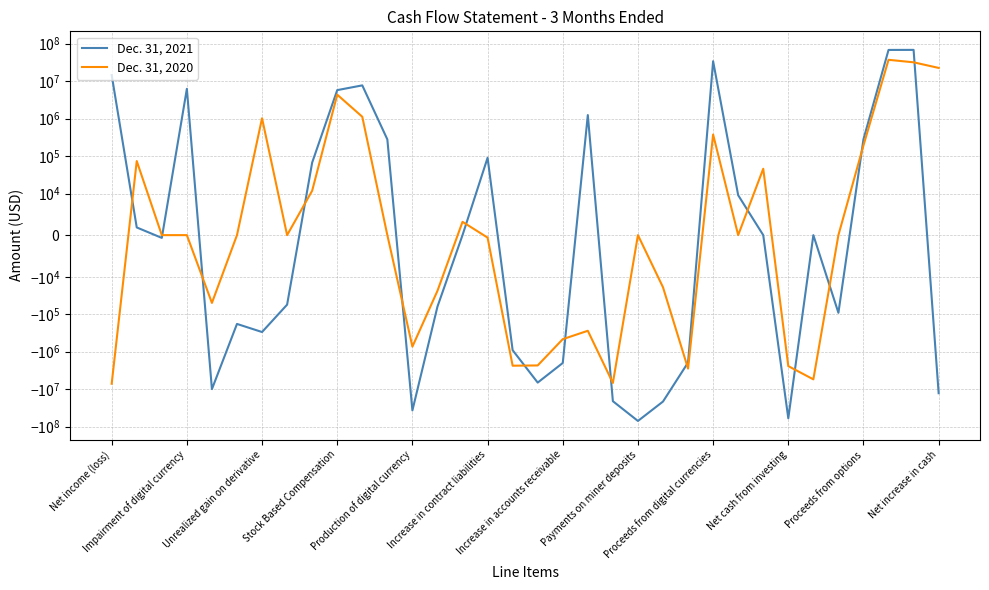

What is the label of the 34th point from the right?

Net income (loss)